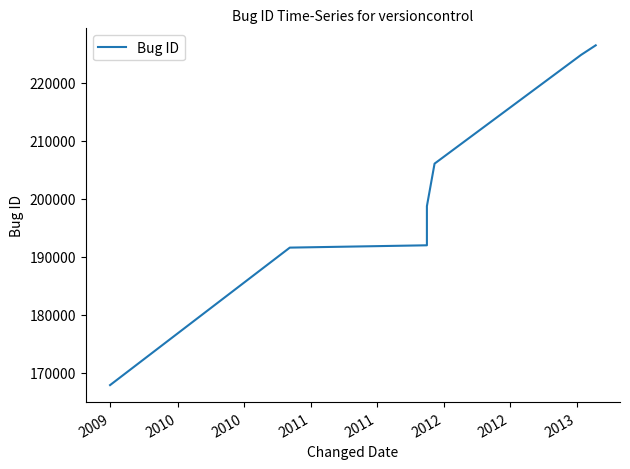

What is the difference between the second highest and second lowest values?

33251